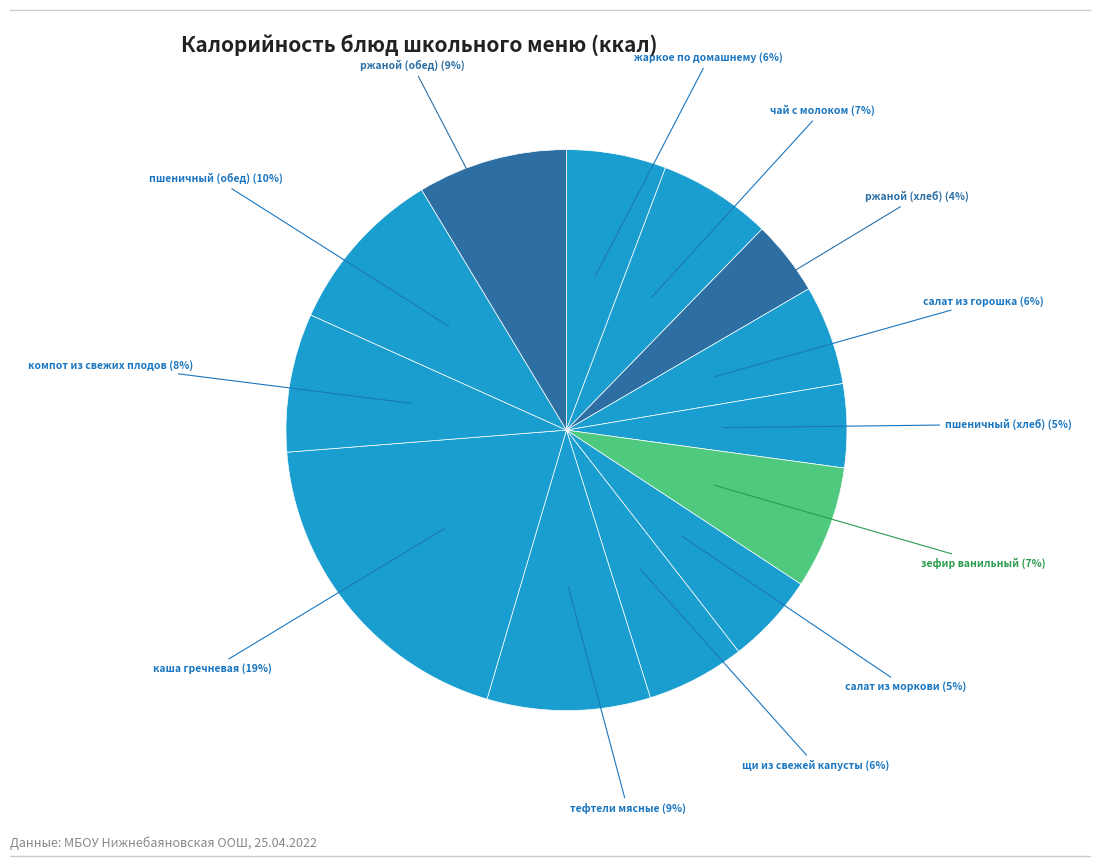

Rank the categories by value from lowest to highest.

ржаной (хлеб), пшеничный (хлеб), салат из моркови, щи из свежей капусты, жаркое по домашнему, салат из горошка, чай с молоком, зефир ванильный, компот из свежих плодов, ржаной (обед), тефтели мясные, пшеничный (обед), каша гречневая